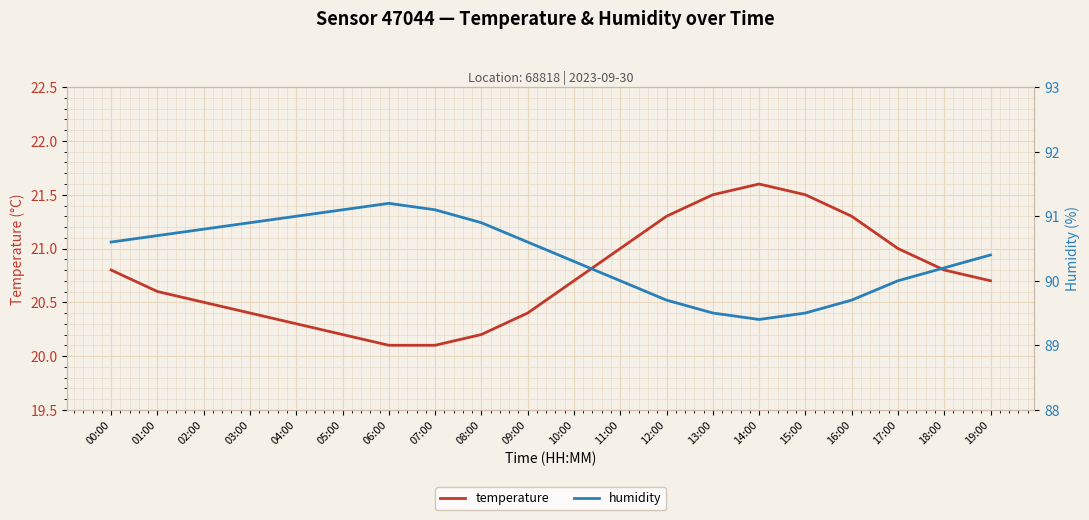

Is this an area chart (filled region under the line)?

No